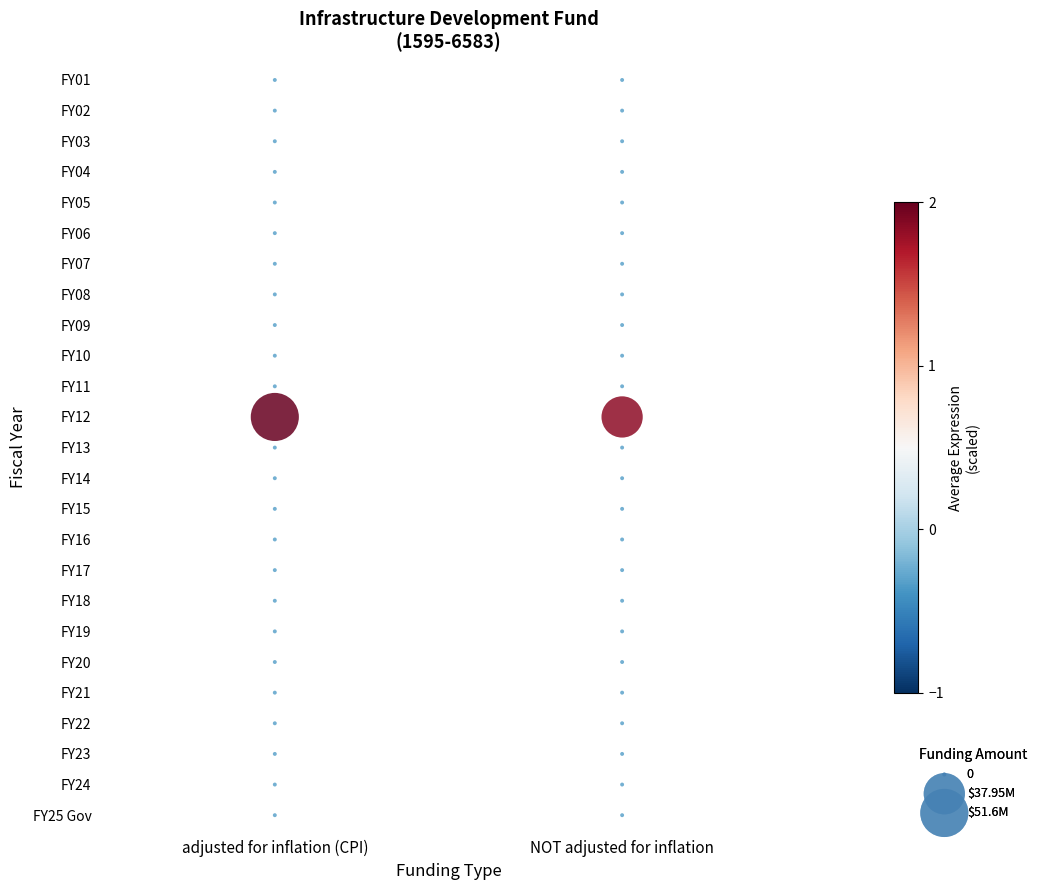

The NOT adjusted for inflation series shows 5 at 19. True or false?

False